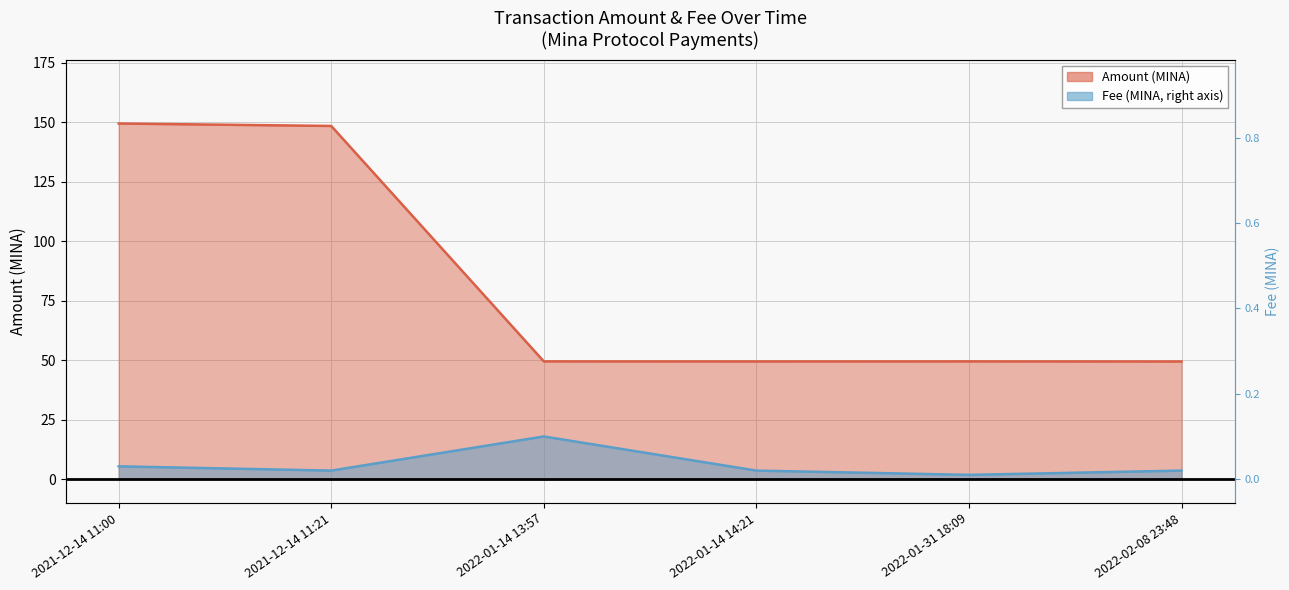

What value does the Fee series have at 2021-12-14 11:21?

3.6